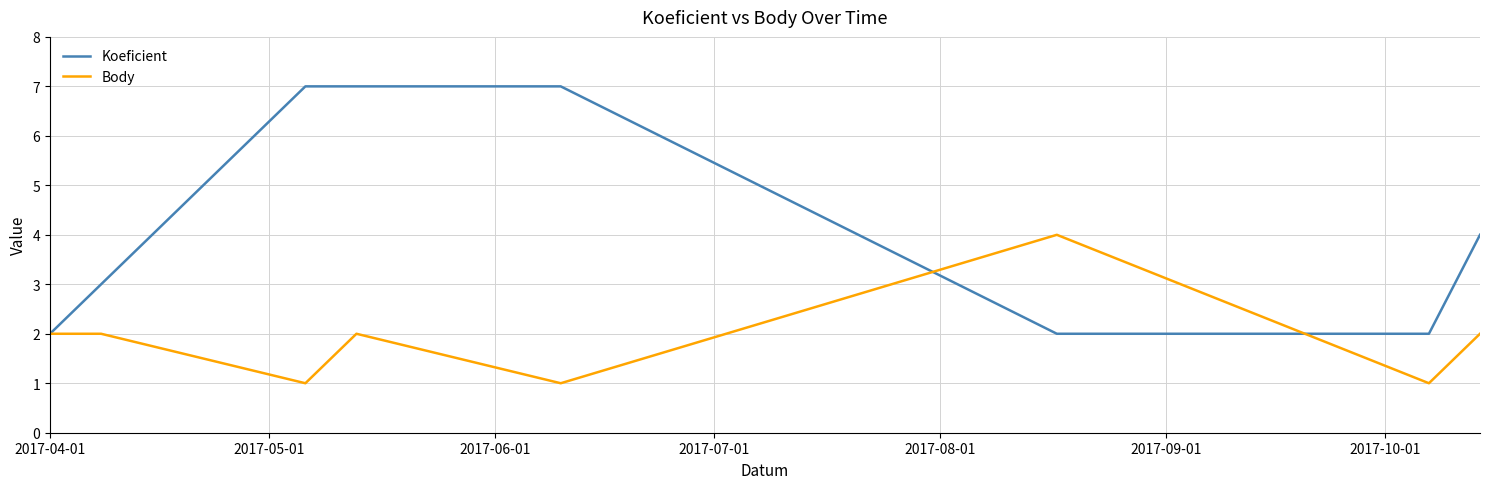

Rank the series by their maximum value, from lowest to highest.

Body, Koeficient